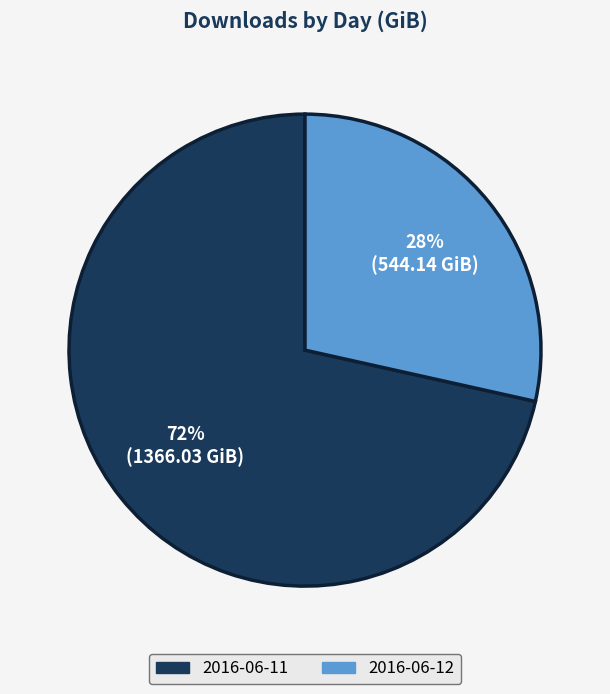

To the nearest percent, what portion does 2016-06-11 represent?

72%